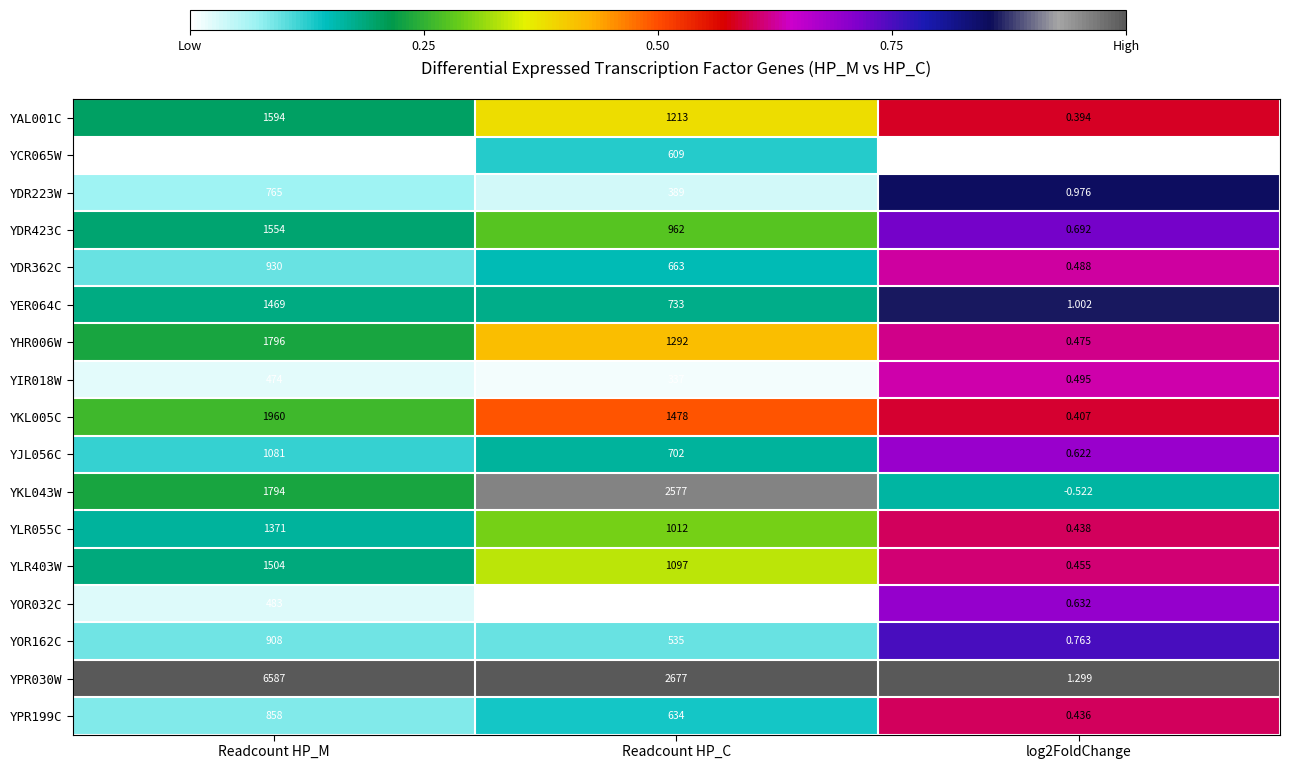

Is the value of YDR223W at log2FoldChange greater than the value of YDR362C at log2FoldChange?

Yes